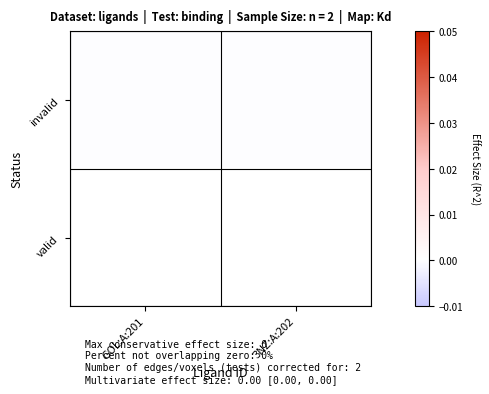

Rank the series by their maximum value, from lowest to highest.

invalid, valid